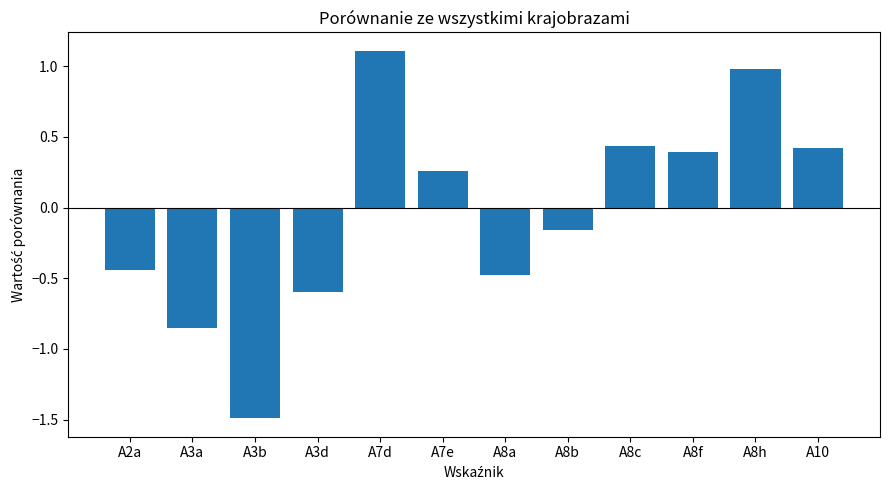

What is the value of the 7th bar from the left?

-0.5